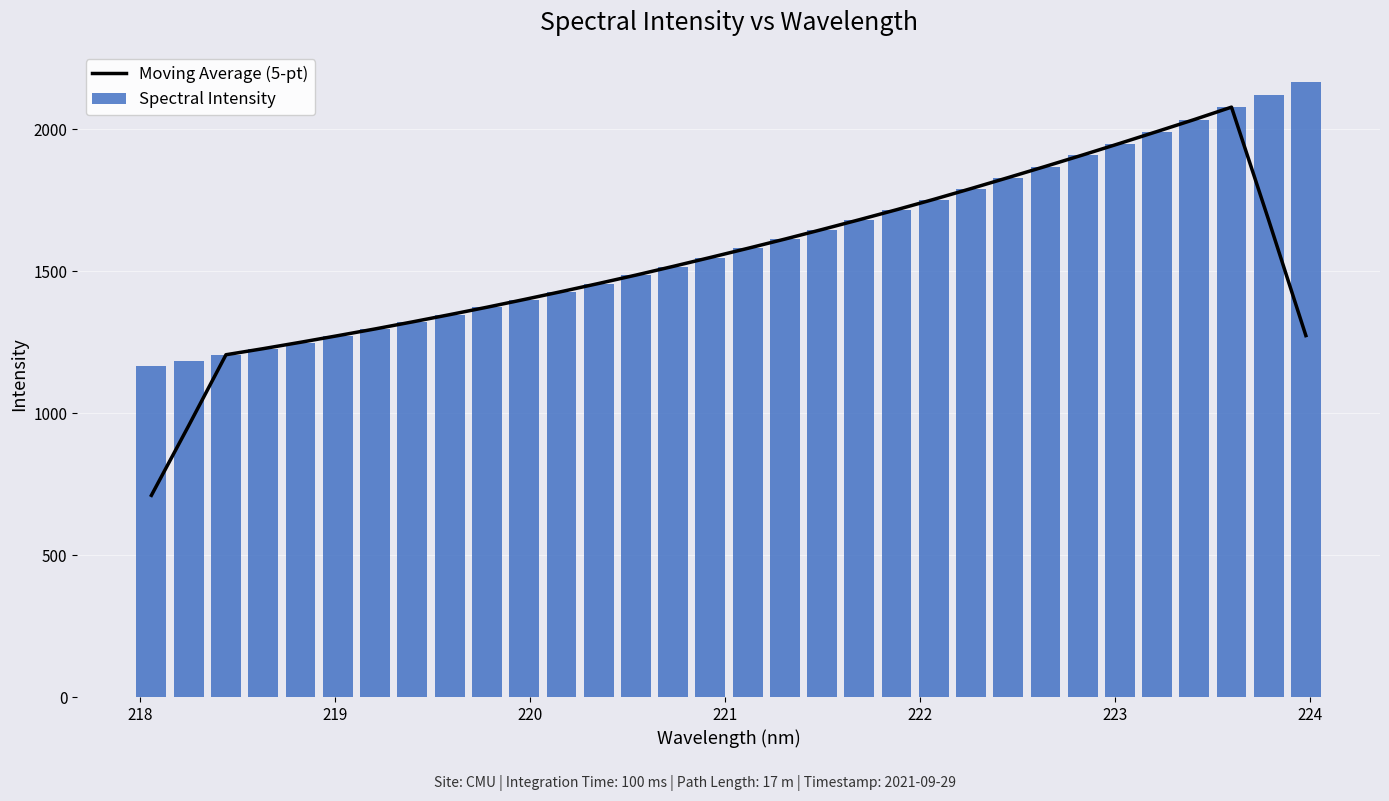

What is the difference between the maximum and second lowest values in the Spectral Intensity series?

984.5